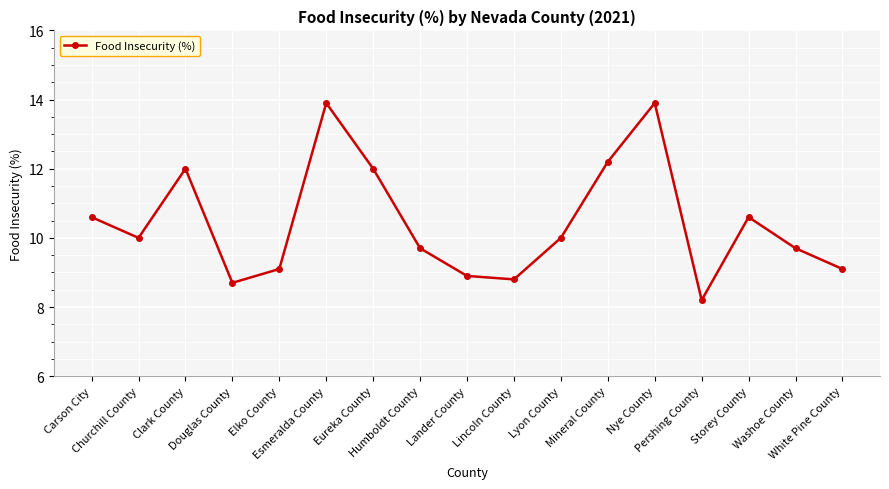

What position from the left is Carson City?

1